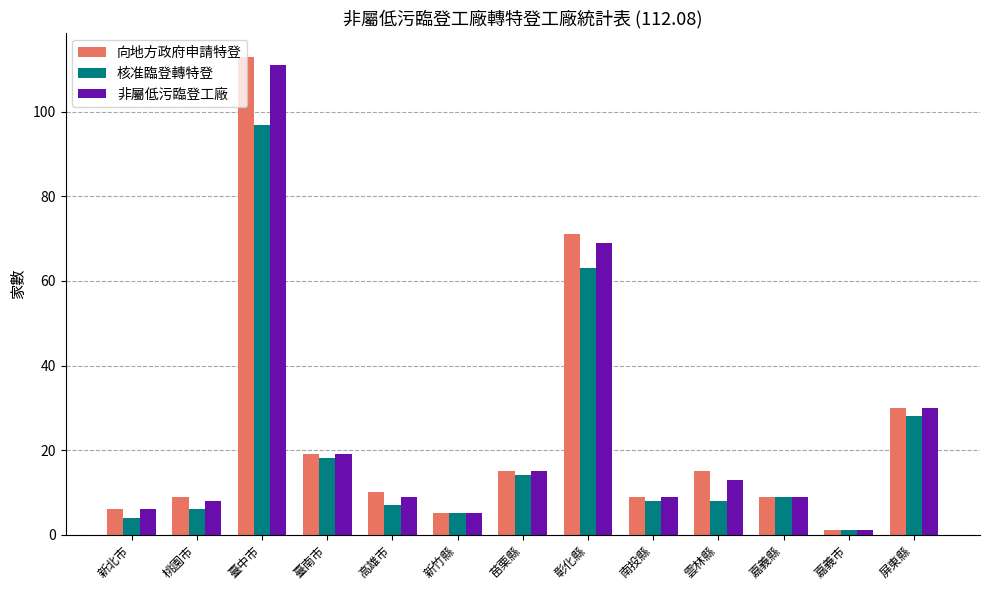

Is it true that 非屬低污臨登工廠 equals 9 at 高雄市?

True